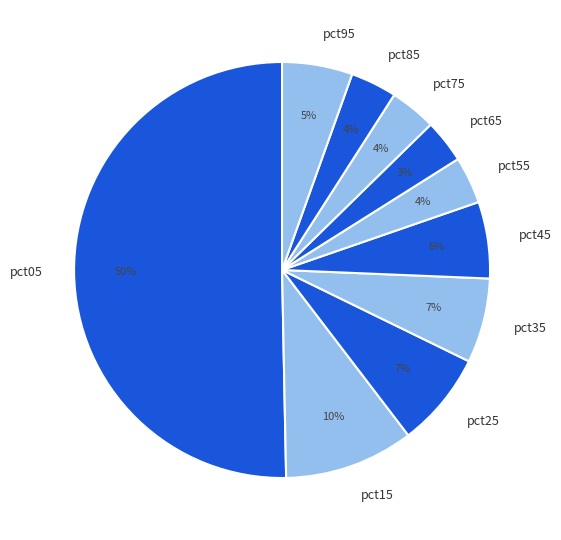

To the nearest percent, what portion does pct45 represent?

6%